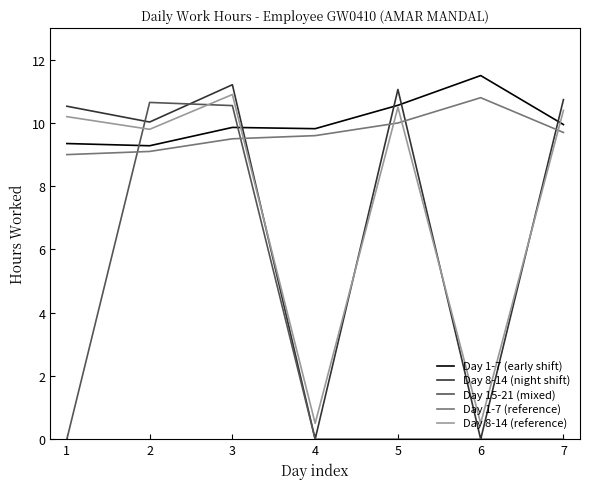

Between 5 and 6, which series saw the biggest shift?

Day 8-14 (night shift)